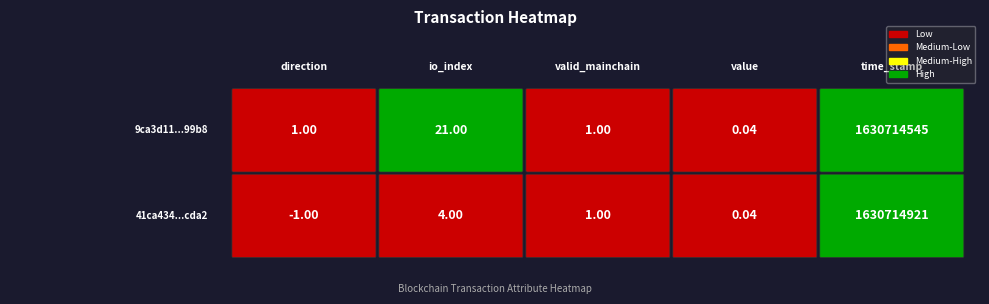

Is the value of 41ca434dec4d71ffe12929bb3e4d7ee7653cda2 at time_stamp greater than the value of 9ca3d1189dd85c253ba8ef69fb0b3994a20b99b at valid_mainchain?

Yes